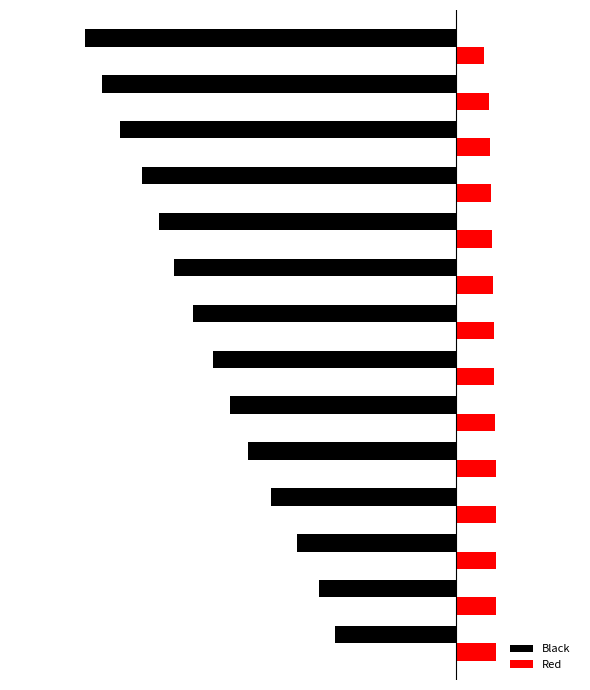

What are all the series names shown in the legend?

Black, Red